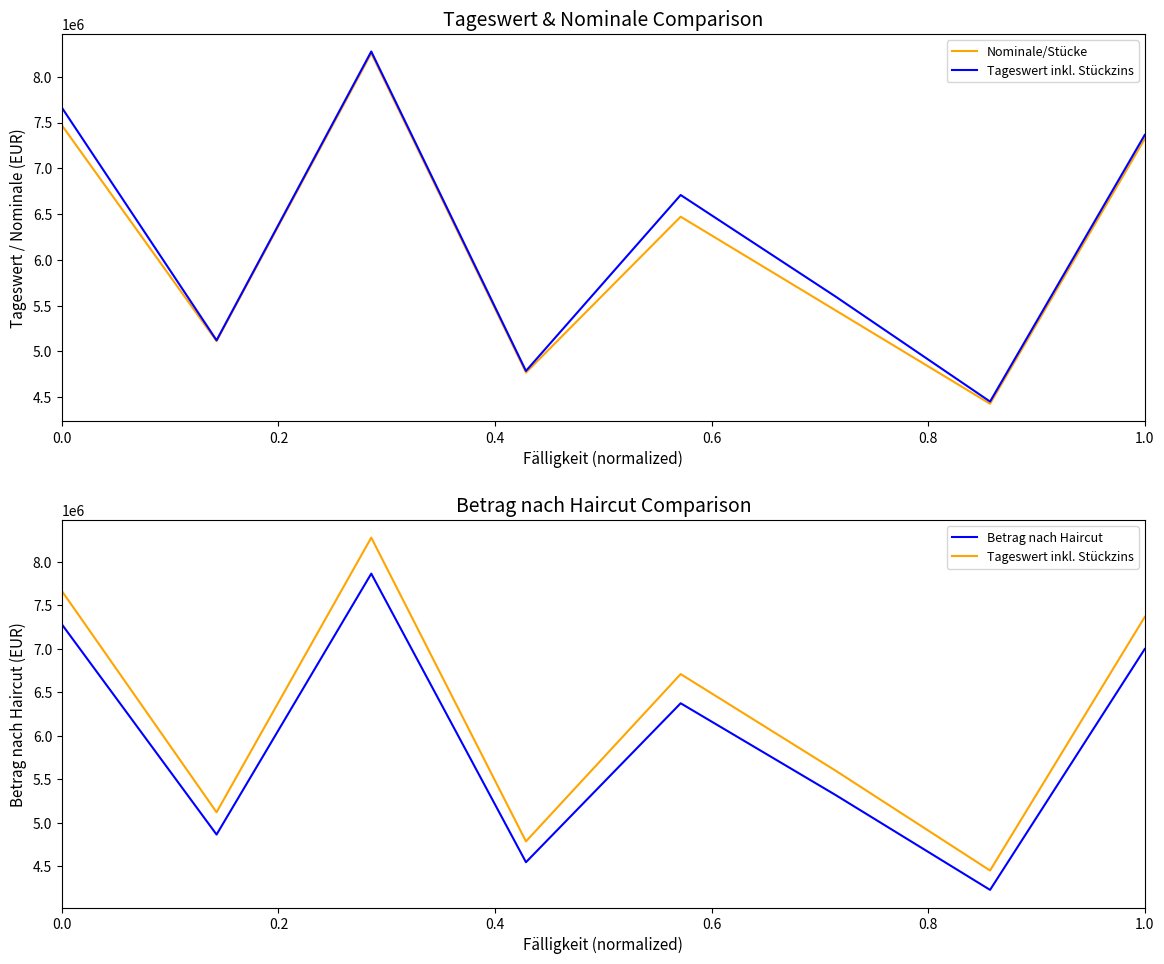

True or false: Nominale/Stücke and Tageswert inkl. Stückzins intersect in this chart.

False